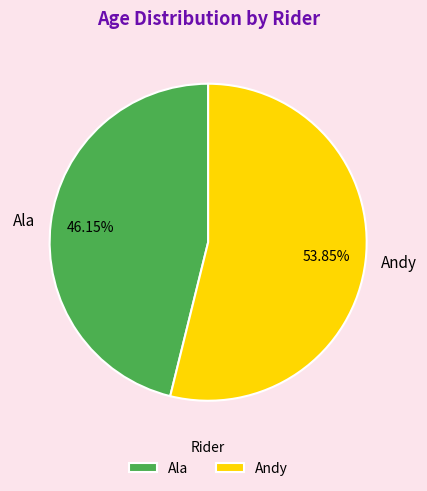

Count the number of slices in the pie.

2